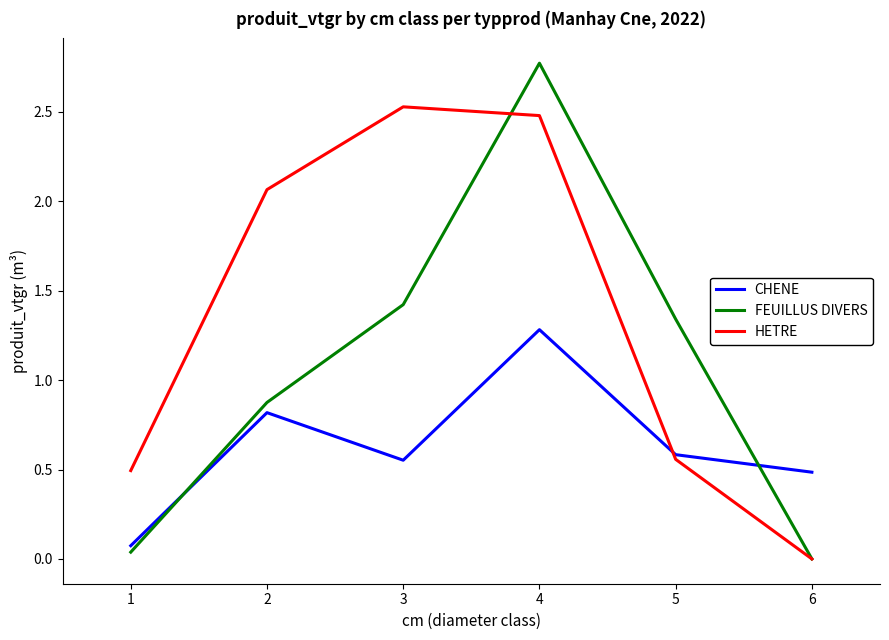

Between which two adjacent categories do HETRE and FEUILLUS DIVERS first intersect?

3 and 4